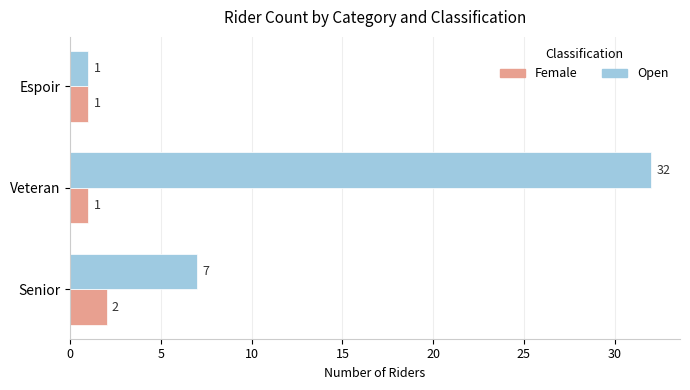

Count the number of data series in this chart.

2